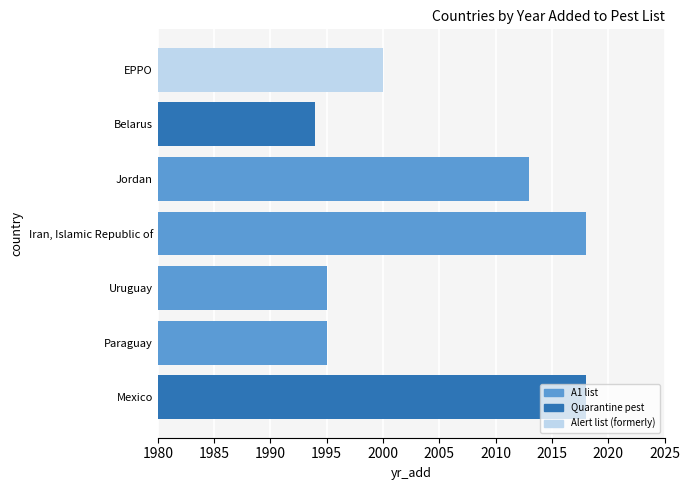

The value at EPPO is 2000. True or false?

True